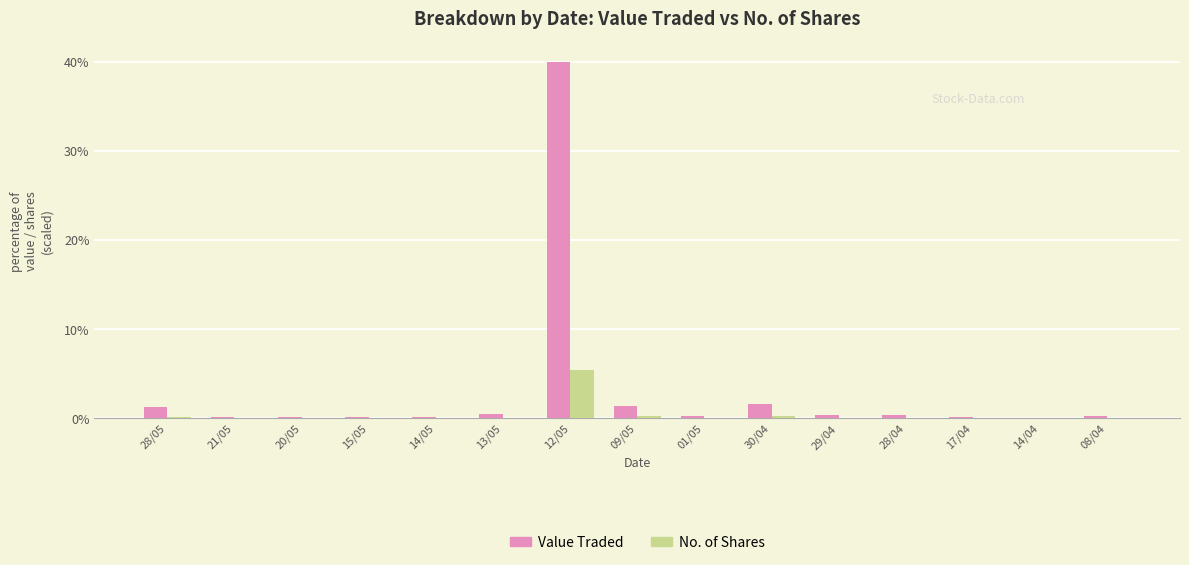

Does the chart contain stacked bars?

No